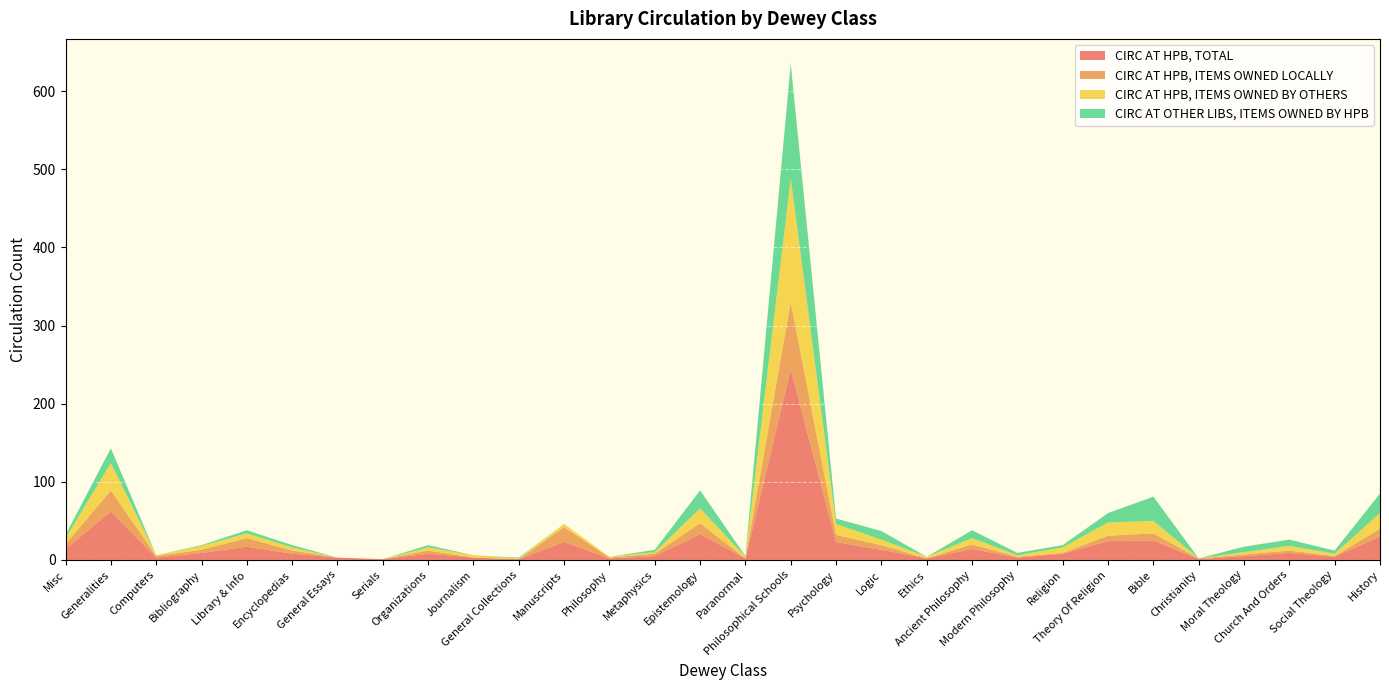

Reading right to left, transcribe all the data shown in this chart.

CIRC AT HPB, TOTAL: History=30	Social Theology=4	Church And Orders=9	Moral Theology=5	Christianity=1	Bible=25	Theory Of Religion=24	Religion=8	Modern Philosophy=3	Ancient Philosophy=14	Ethics=2	Logic=13	Psychology=23	Philosophical Schools=244	Paranormal=2	Epistemology=33	Metaphysics=5	Philosophy=2	Manuscripts=23	General Collections=1	Journalism=3	Organizations=8	Serials=1	General Essays=3	Encyclopedias=8	Library & Info=17	Bibliography=9	Computers=3	Generalities=62	Misc=14
CIRC AT HPB, ITEMS OWNED LOCALLY: History=10	Social Theology=1	Church And Orders=3	Moral Theology=2	Christianity=1	Bible=9	Theory Of Religion=7	Religion=1	Modern Philosophy=1	Ancient Philosophy=6	Ethics=0	Logic=6	Psychology=9	Philosophical Schools=86	Paranormal=0	Epistemology=14	Metaphysics=3	Philosophy=1	Manuscripts=19	General Collections=0	Journalism=0	Organizations=4	Serials=0	General Essays=0	Encyclopedias=4	Library & Info=11	Bibliography=4	Computers=2	Generalities=27	Misc=6
CIRC AT HPB, ITEMS OWNED BY OTHERS: History=20	Social Theology=3	Church And Orders=6	Moral Theology=3	Christianity=0	Bible=16	Theory Of Religion=17	Religion=7	Modern Philosophy=2	Ancient Philosophy=8	Ethics=2	Logic=7	Psychology=14	Philosophical Schools=158	Paranormal=2	Epistemology=19	Metaphysics=2	Philosophy=1	Manuscripts=4	General Collections=1	Journalism=3	Organizations=4	Serials=0	General Essays=0	Encyclopedias=4	Library & Info=6	Bibliography=5	Computers=1	Generalities=35	Misc=8
CIRC AT OTHER LIBS, ITEMS OWNED BY HPB: History=25	Social Theology=4	Church And Orders=8	Moral Theology=7	Christianity=0	Bible=31	Theory Of Religion=12	Religion=3	Modern Philosophy=3	Ancient Philosophy=10	Ethics=0	Logic=11	Psychology=7	Philosophical Schools=147	Paranormal=1	Epistemology=23	Metaphysics=3	Philosophy=0	Manuscripts=0	General Collections=1	Journalism=0	Organizations=3	Serials=0	General Essays=0	Encyclopedias=3	Library & Info=4	Bibliography=1	Computers=0	Generalities=19	Misc=4